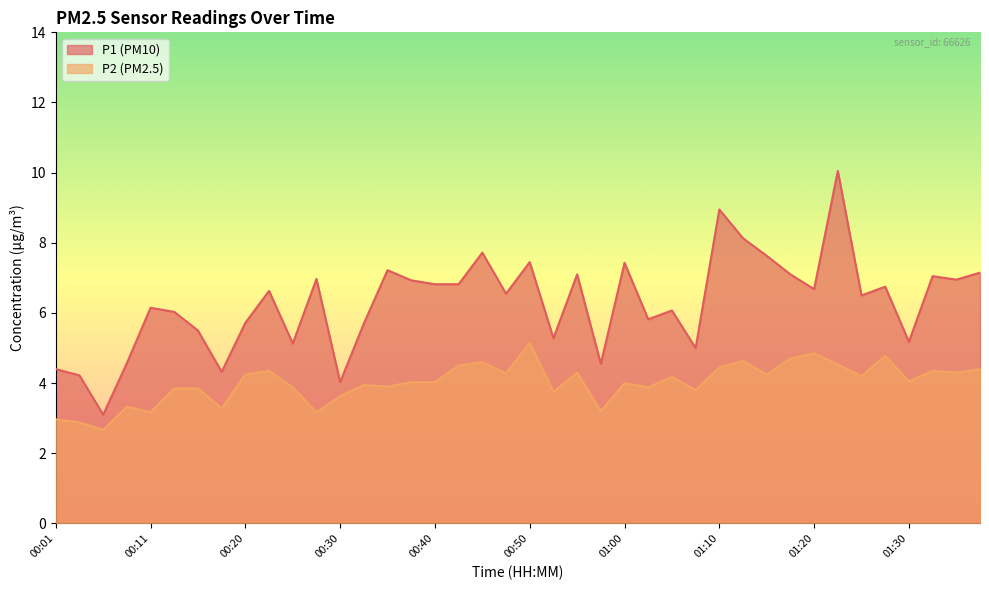

The P1 series shows 9.4 at 00:38. True or false?

False